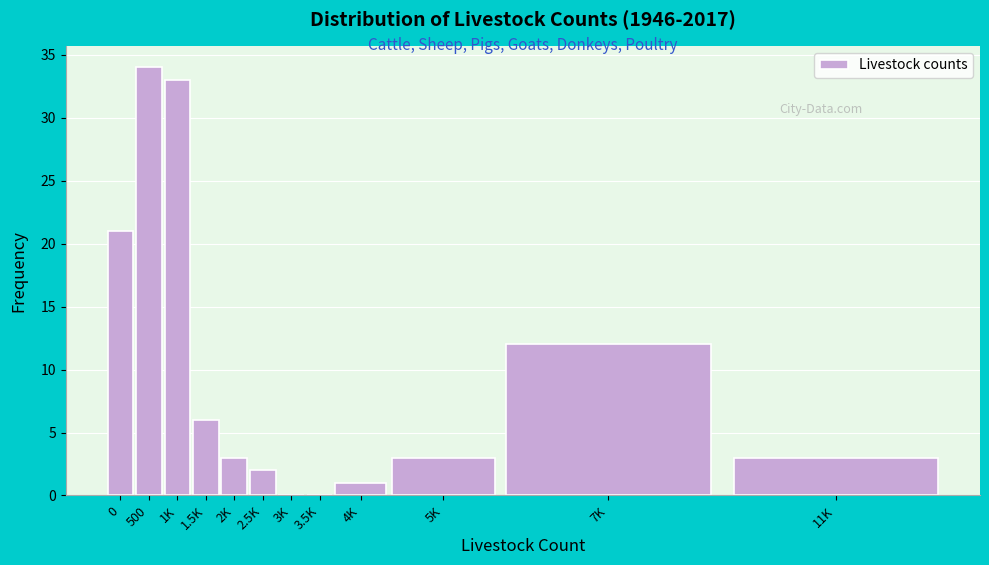

Reading left to right, what are all the values shown in this chart?

0=21	500=34	1K=33	1.5K=6	2K=3	2.5K=2	3K=0	3.5K=0	4K=1	5K=3	7K=12	11K=3